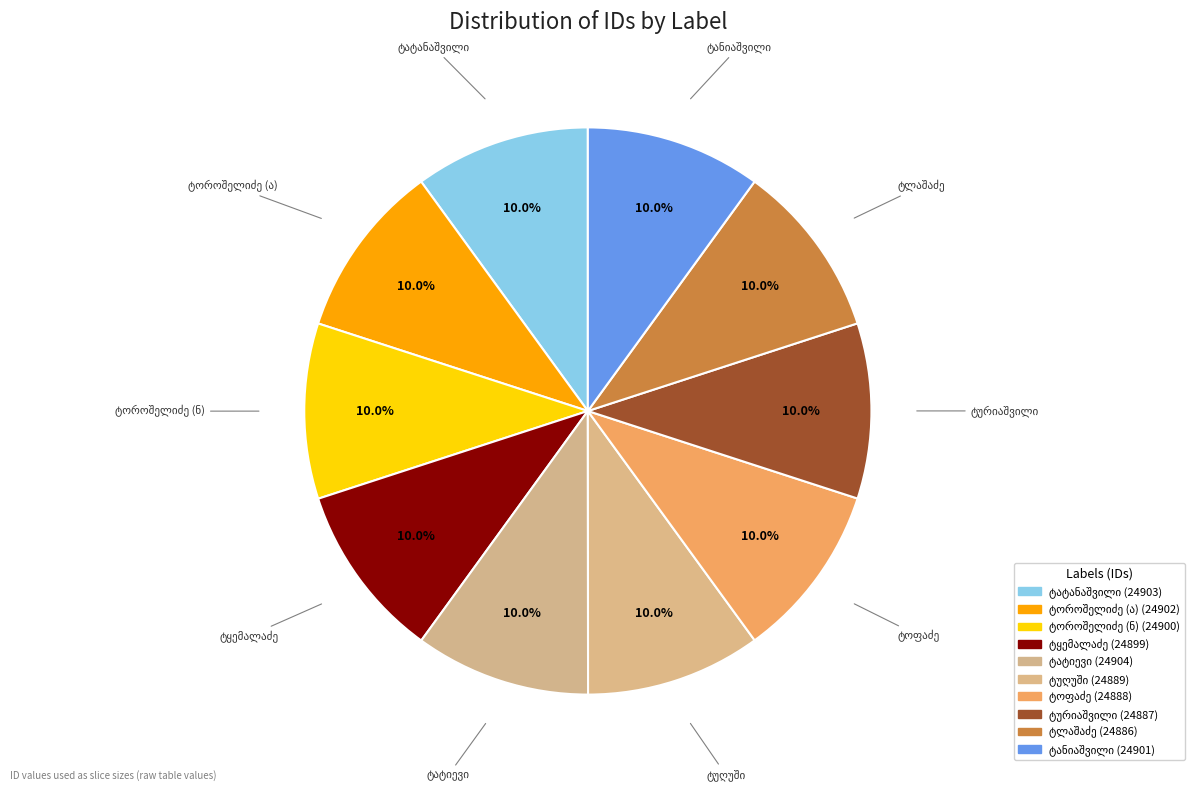

Count the number of slices in the pie.

10